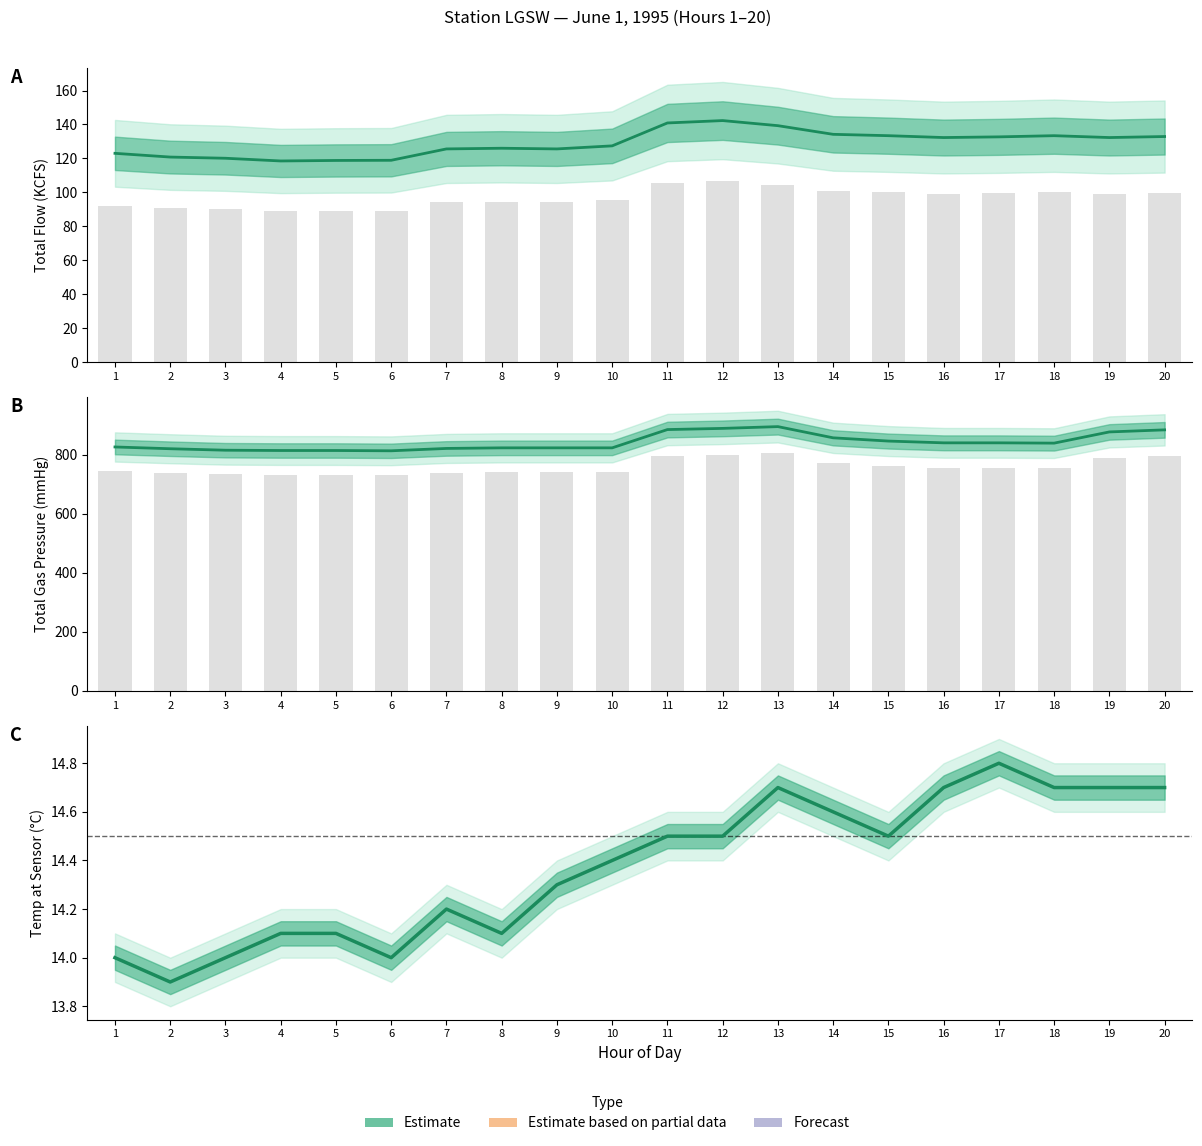

How many distinct data groups are displayed?

3